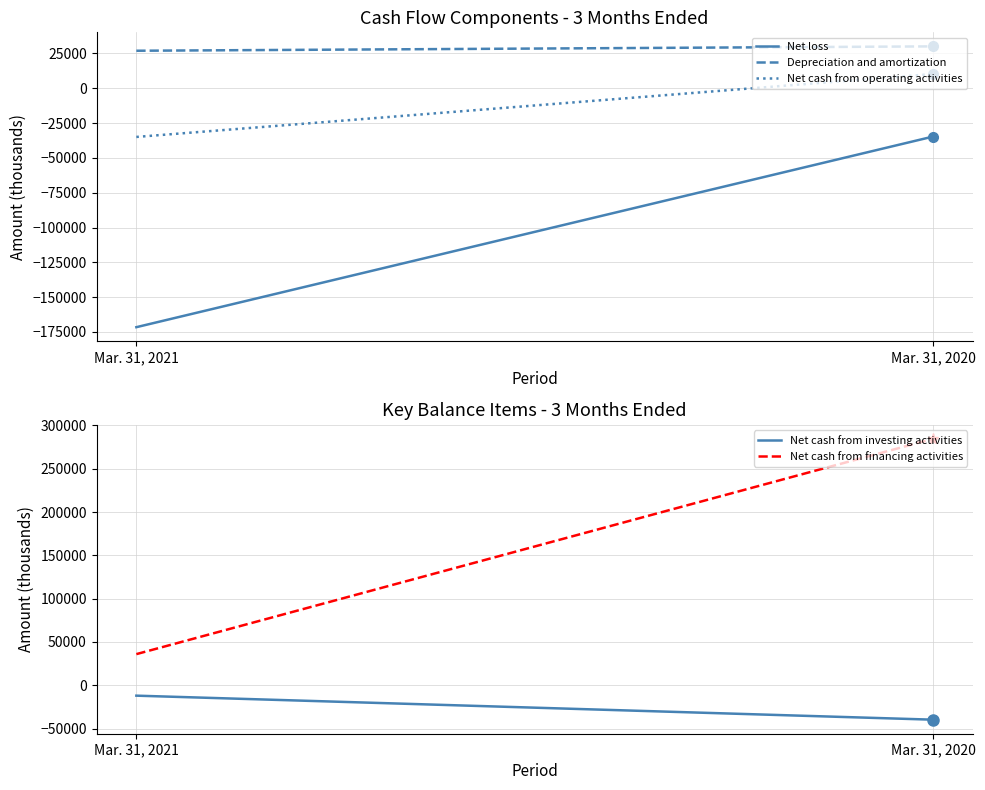

Read the Net loss value at Mar. 31, 2020.

-34692